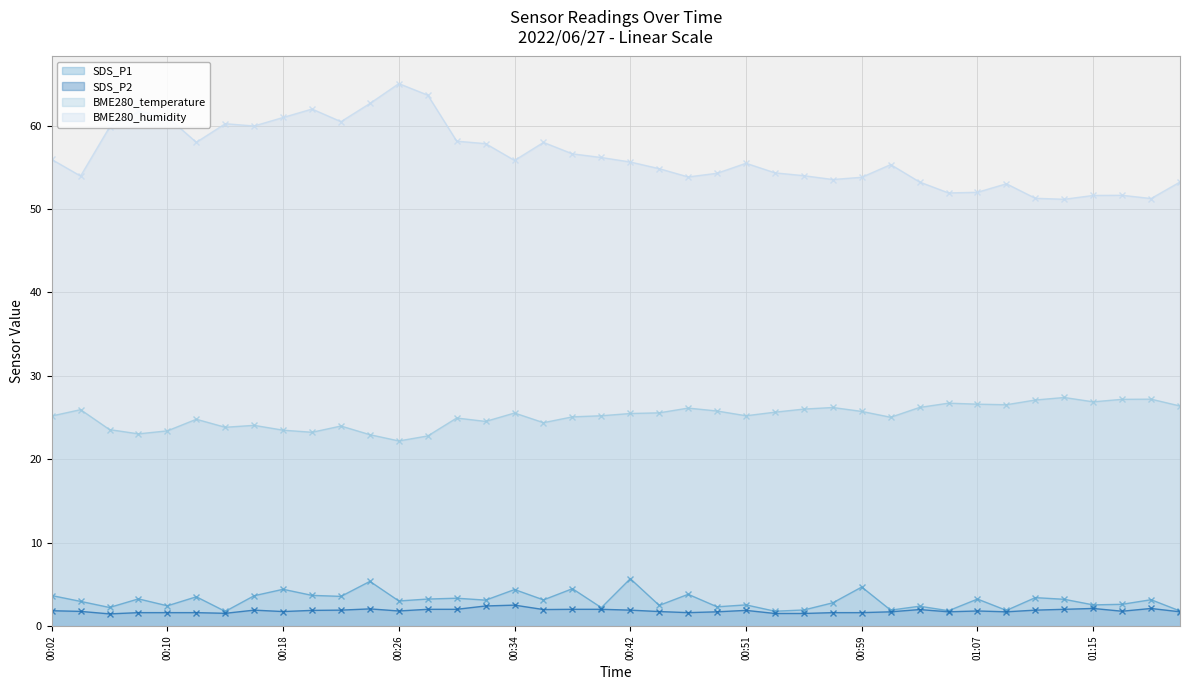

Which has a higher value, 00:57 or 00:04?

00:04